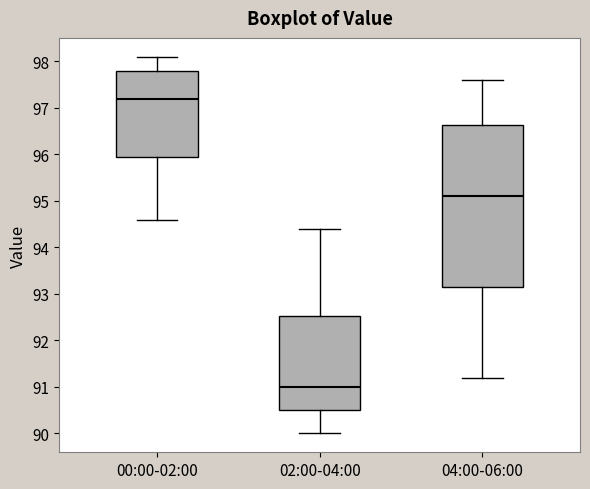

Comparing the boxes themselves (not the whiskers), which one is the tallest?

04:00-06:00